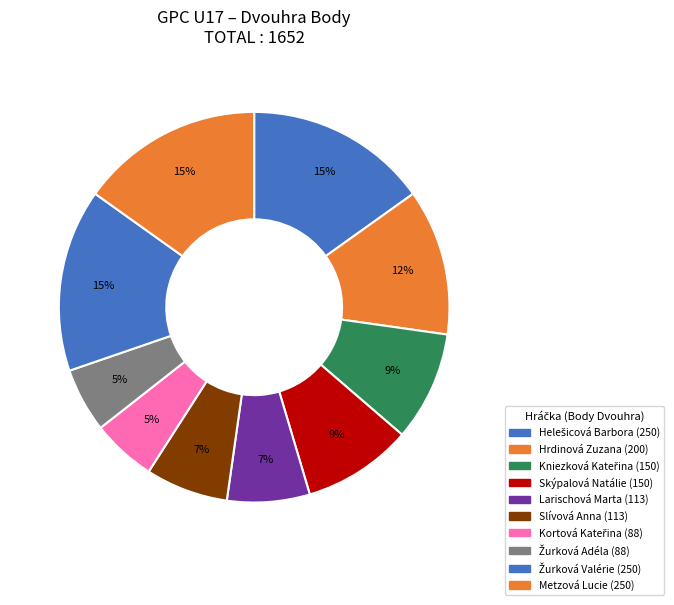

How many segments does this pie chart have?

10